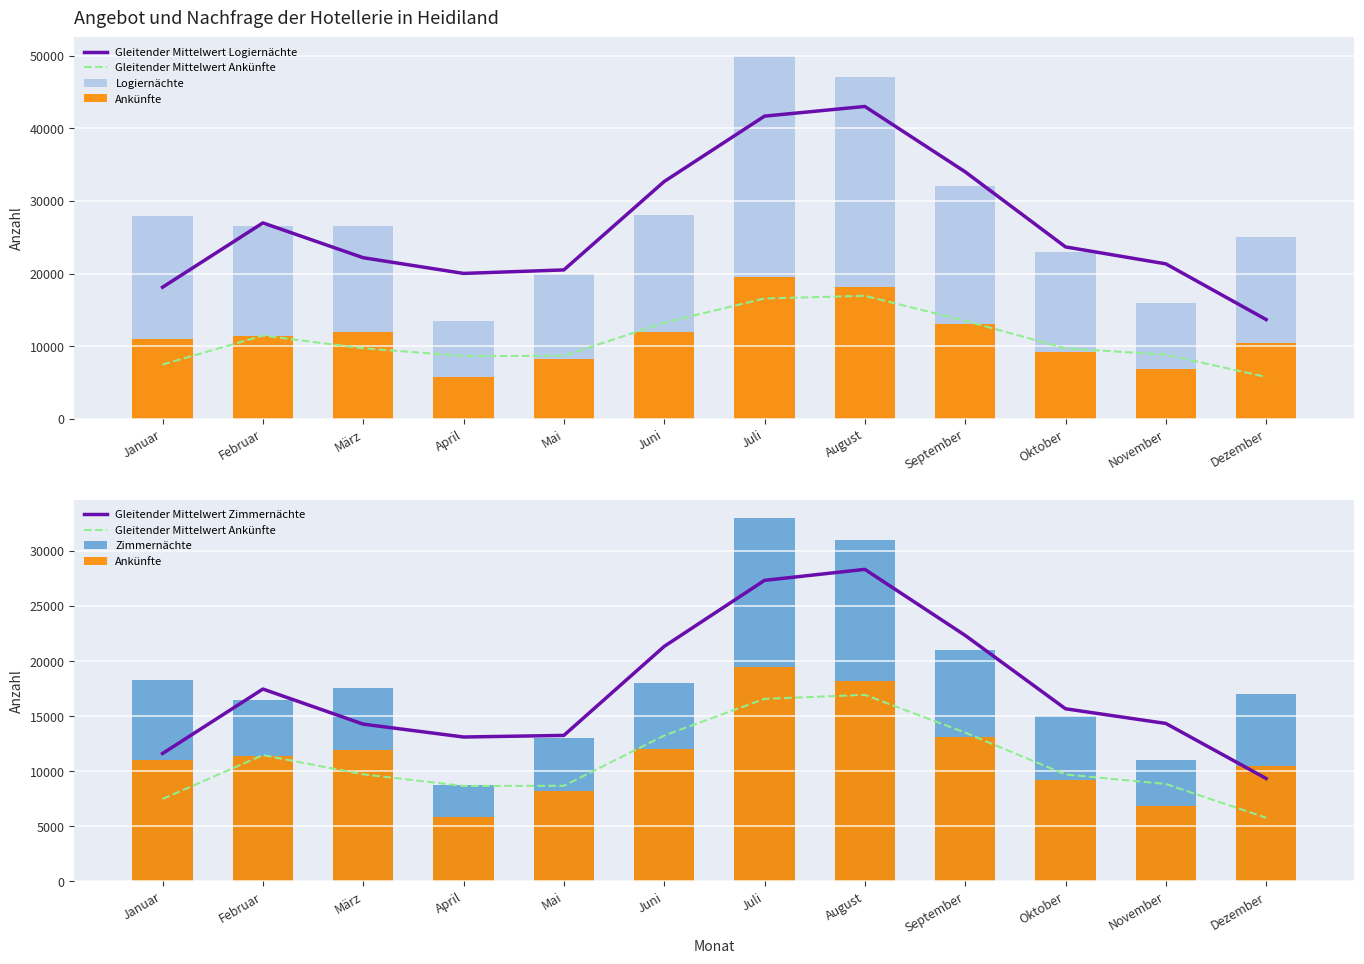

List the labels in order of Logiernächte value, largest first.

Juli, August, September, Juni, Januar, März, Februar, Dezember, Oktober, Mai, November, April